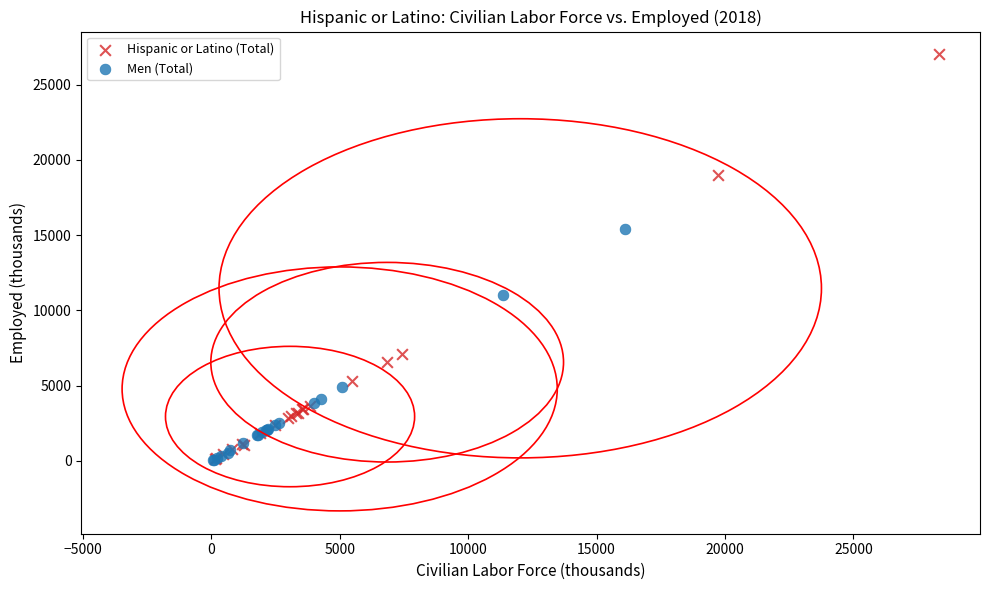

Which series has the largest Y range (max minus min)?

Hispanic or Latino (Total)